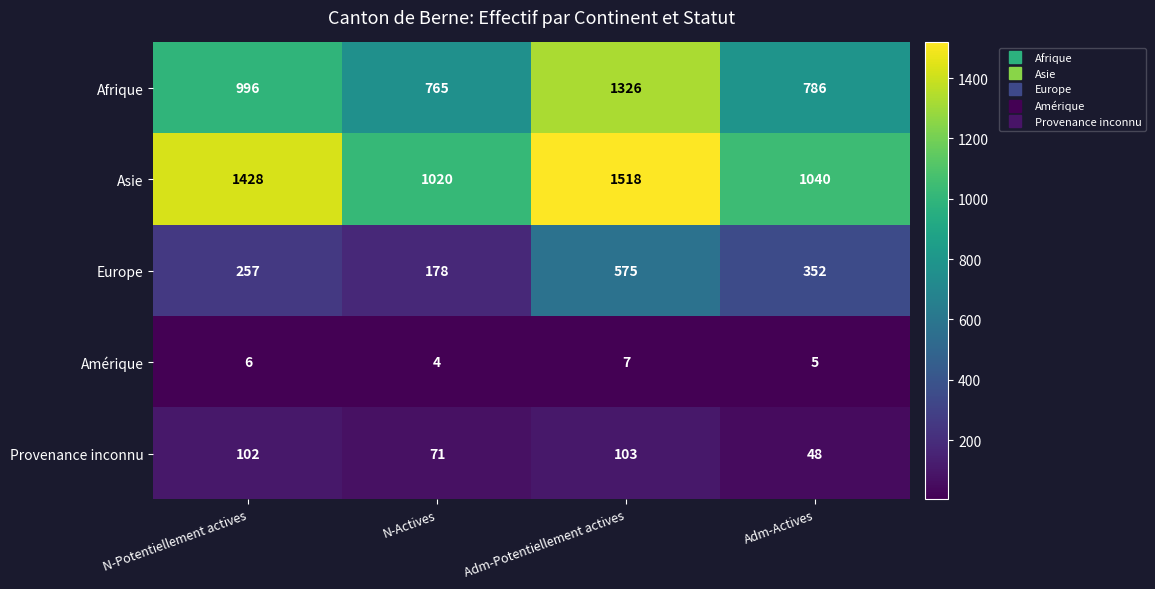

Rank the series at Adm-Actives from highest to lowest value.

Asie, Afrique, Europe, Provenance inconnu, Amérique